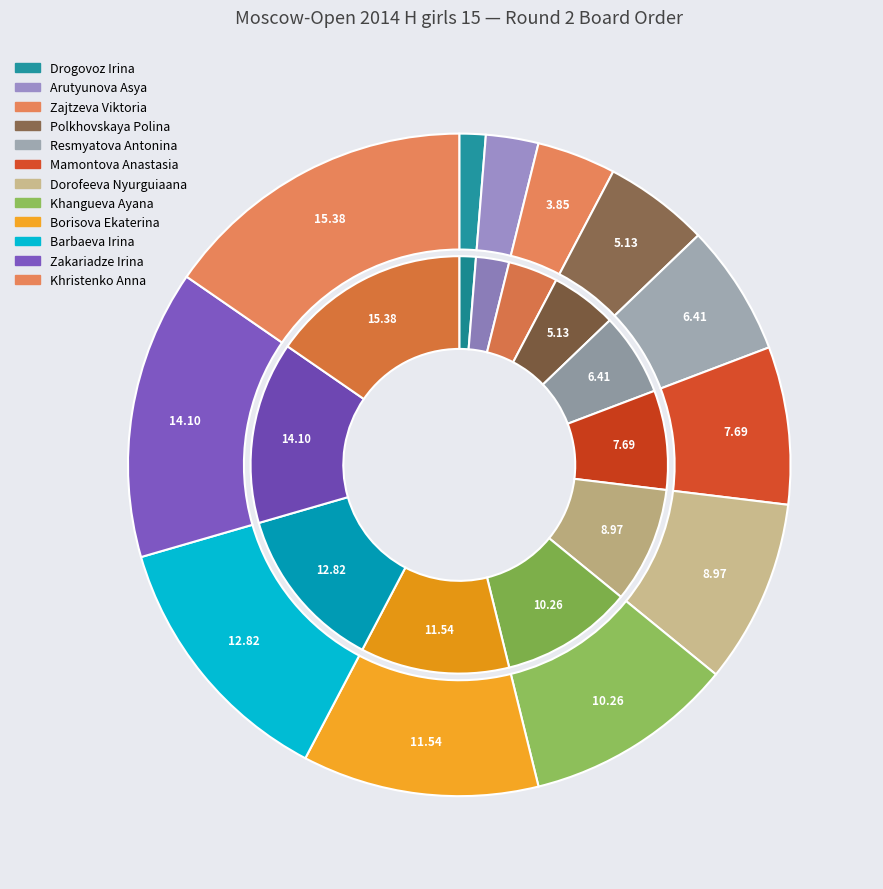

Does Borisova Ekaterina represent more than half of the total?

No